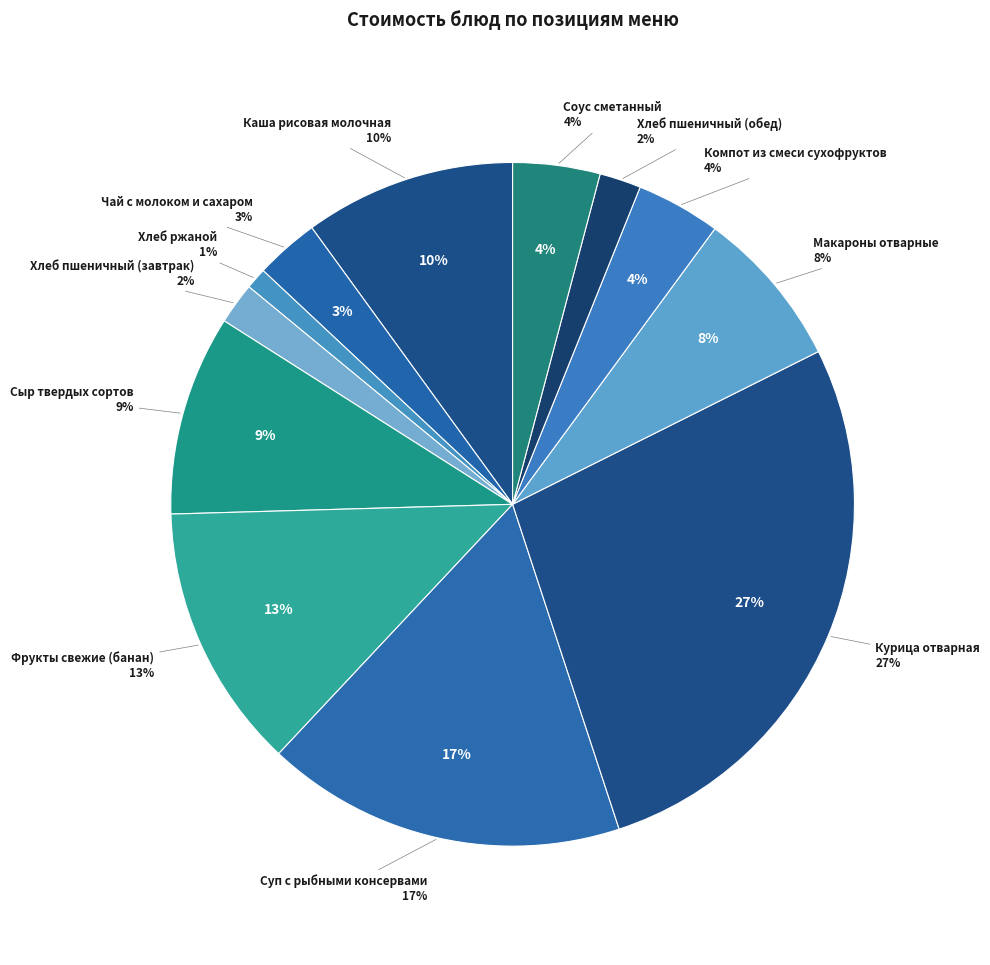

Combined, do Хлеб пшеничный (обед) and Компот из смеси сухофруктов account for over 50%?

No